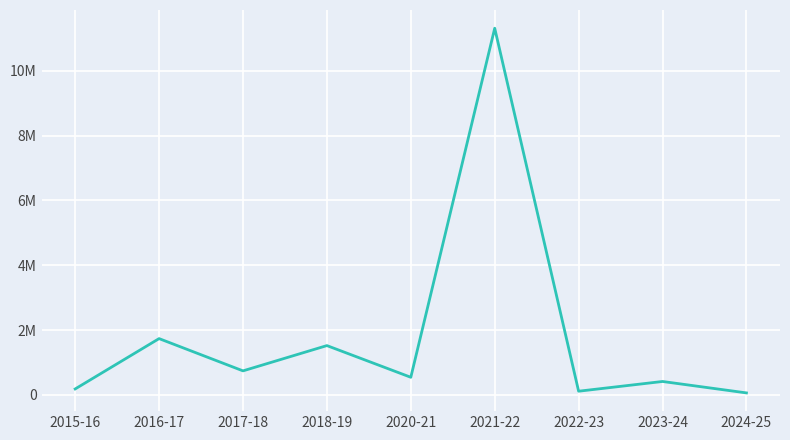

Read the value at 2023-24.

412700.0